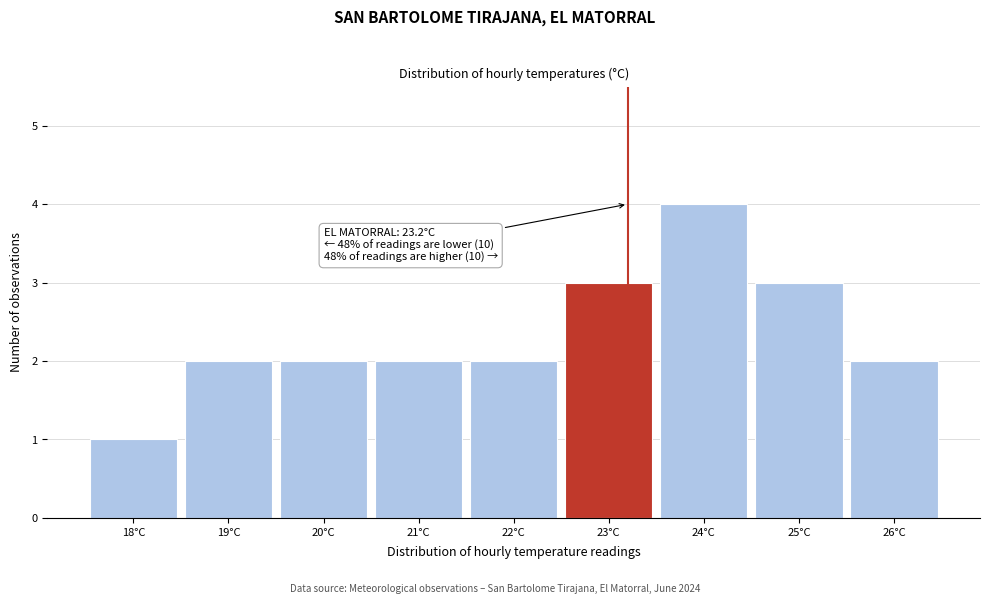

Which range on the x-axis has the tallest bar?

23.5 to 24.5